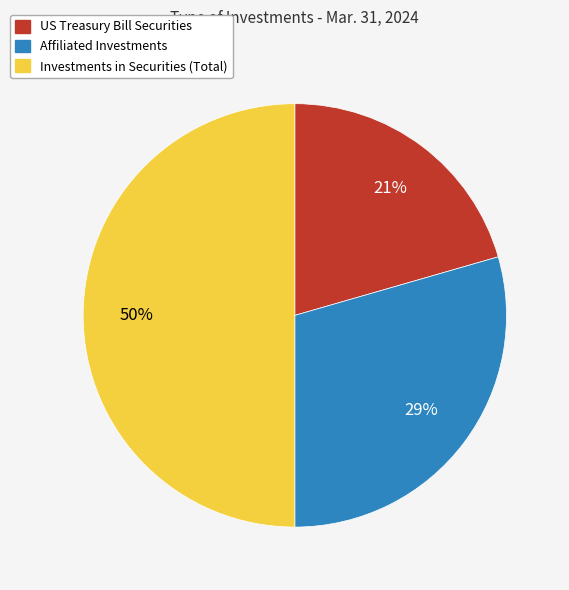

Which has a higher value, Investments in Securities (Total) or Affiliated Investments?

Investments in Securities (Total)